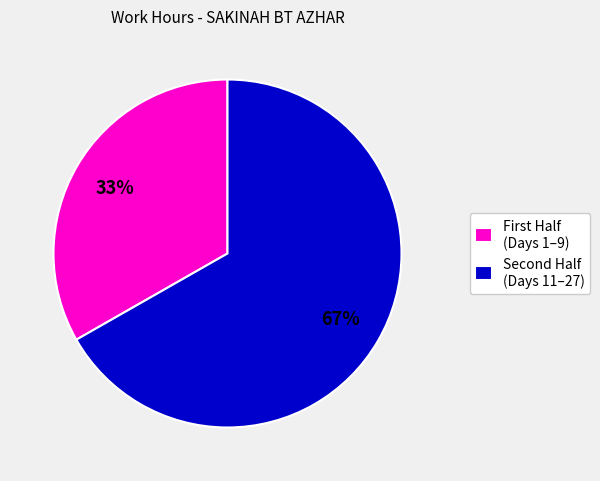

Is there any slice that represents more than half of the pie?

Yes